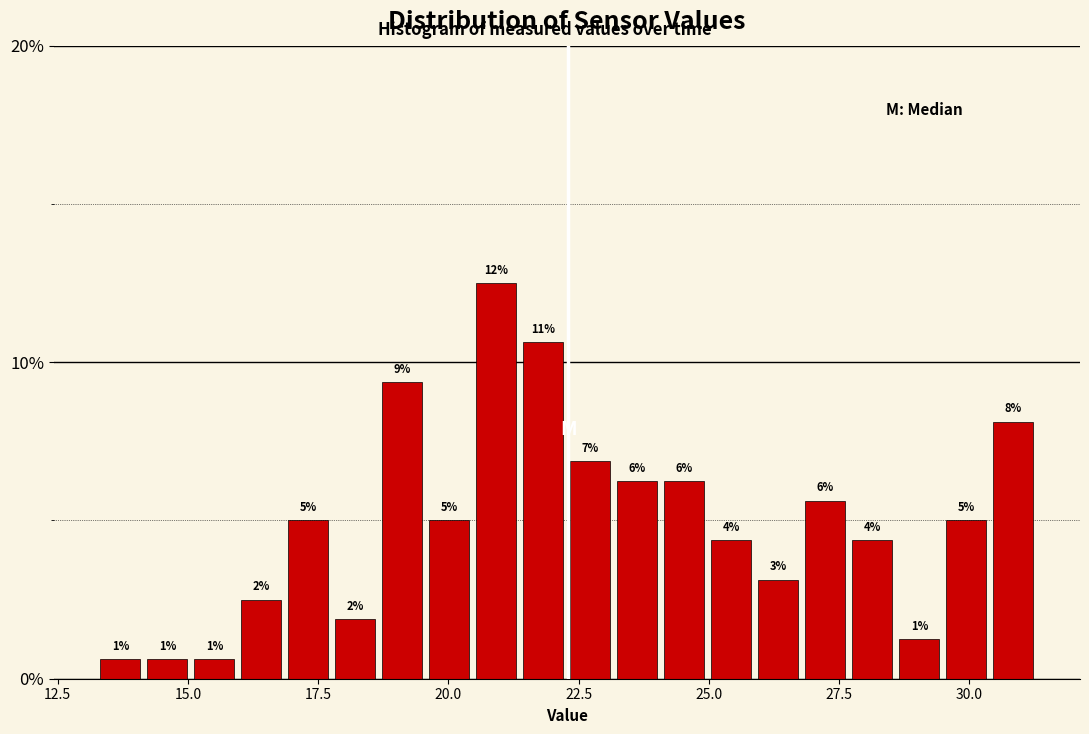

Around what value on the x-axis is the tallest bar? Give the approximate position of its centre, as read against the axis.

21.0